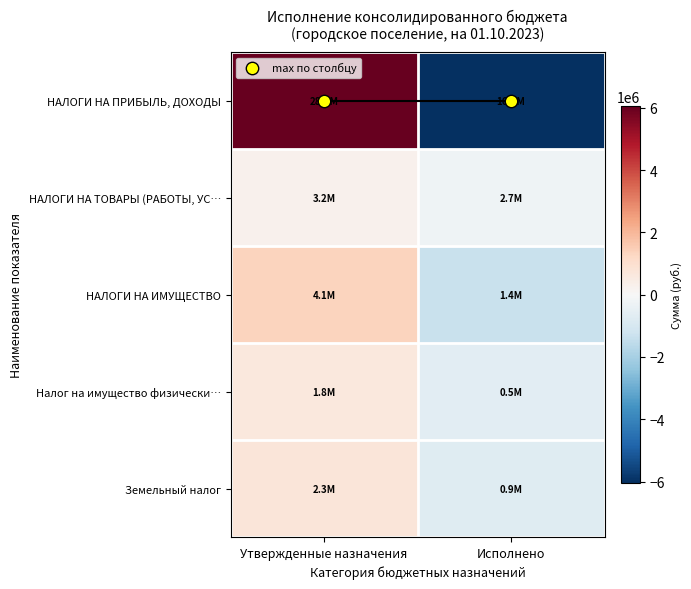

What is the minimum value shown in the chart?

-6042407.1